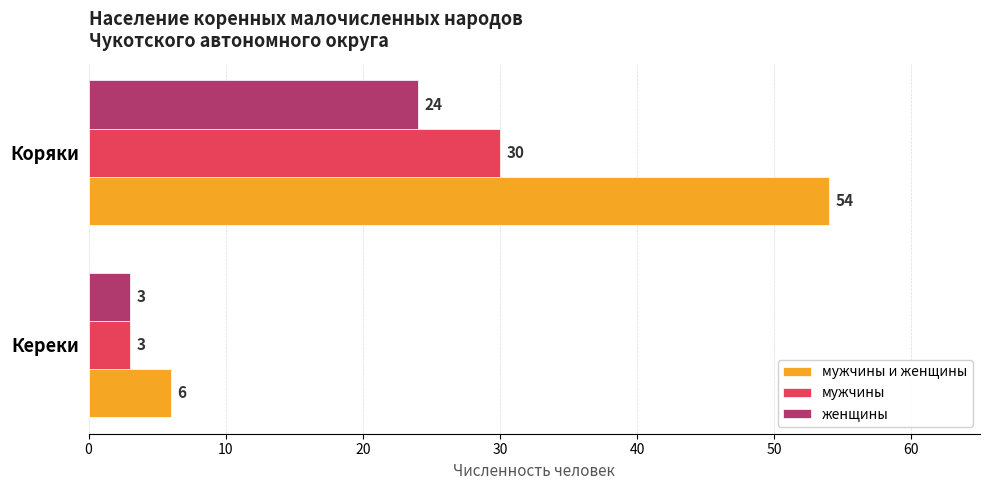

The мужчины и женщины series shows 6 at Кереки. True or false?

True